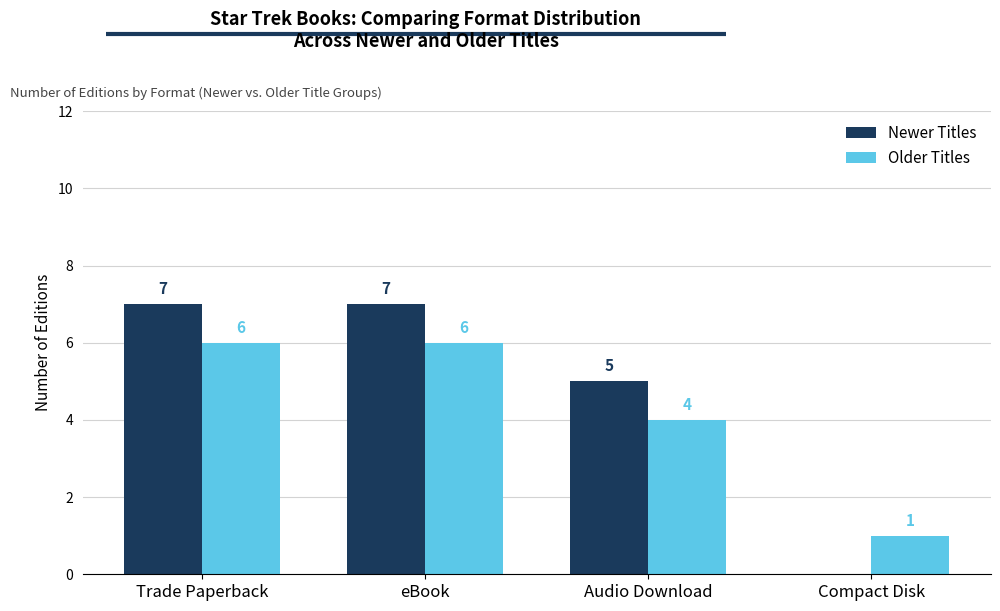

The Older Titles series shows 2 at Audio Download. True or false?

False